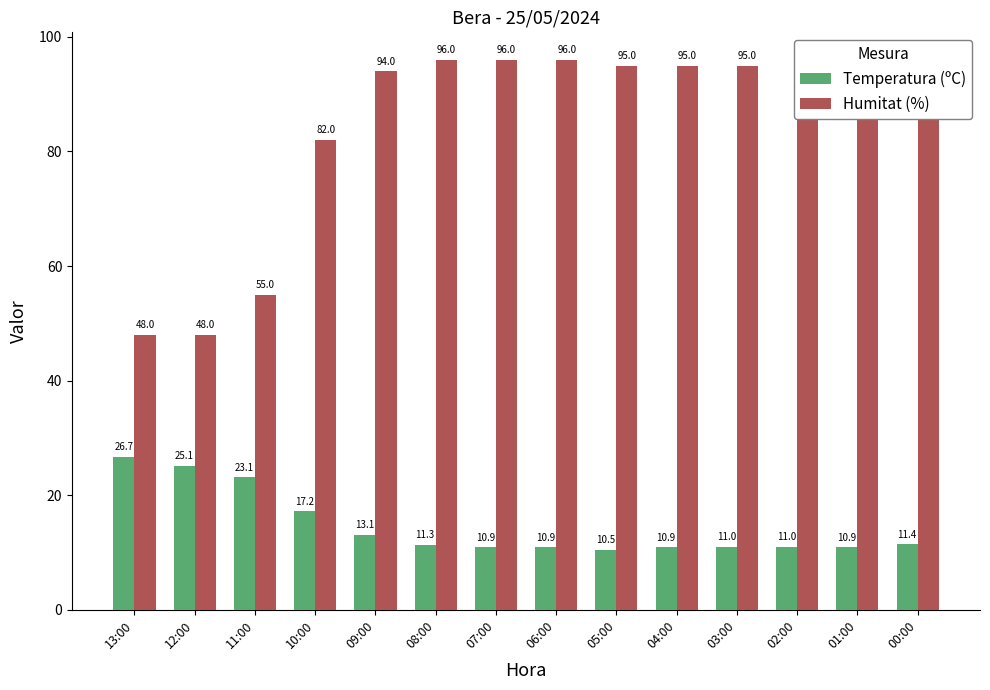

What is the lowest value of the Humitat (%) series?

48.0